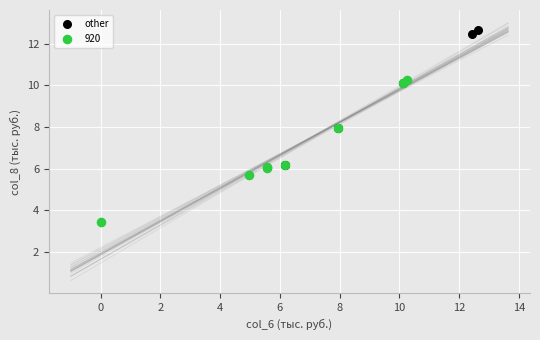

Which series contains the lowest Y value?

920